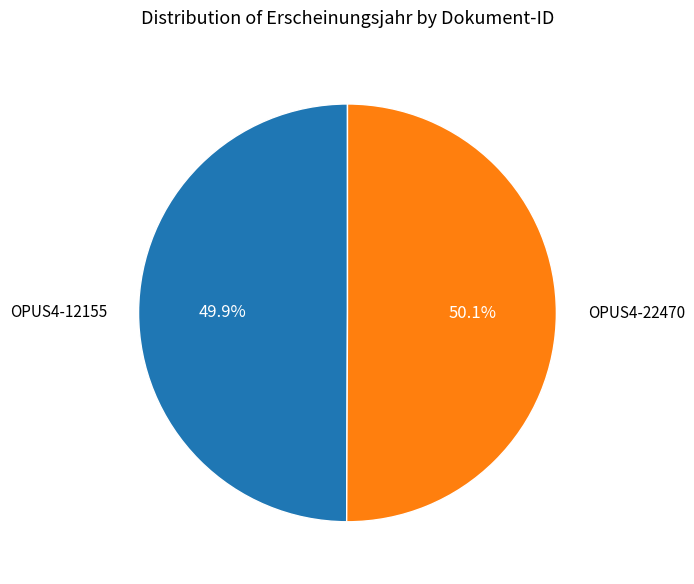

To the nearest percent, what portion does OPUS4-12155 represent?

50%